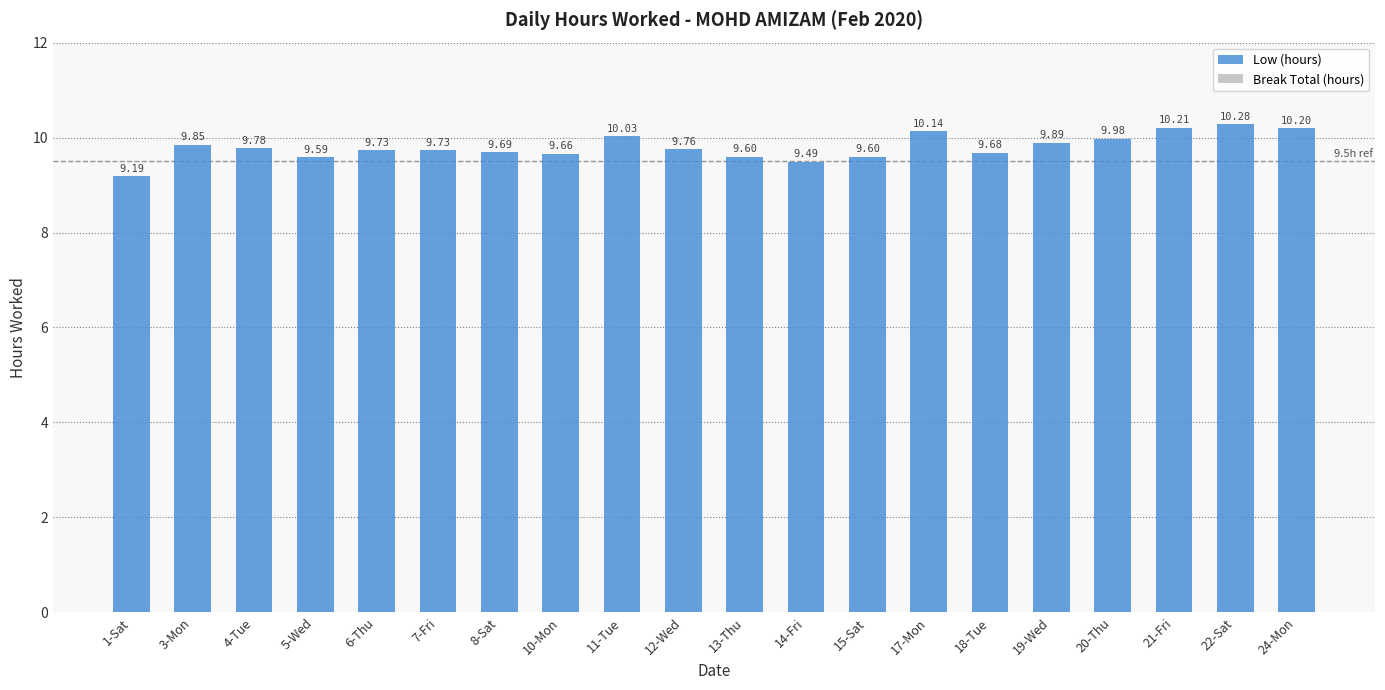

Which has a higher value, 22-Sat or 5-Wed?

22-Sat